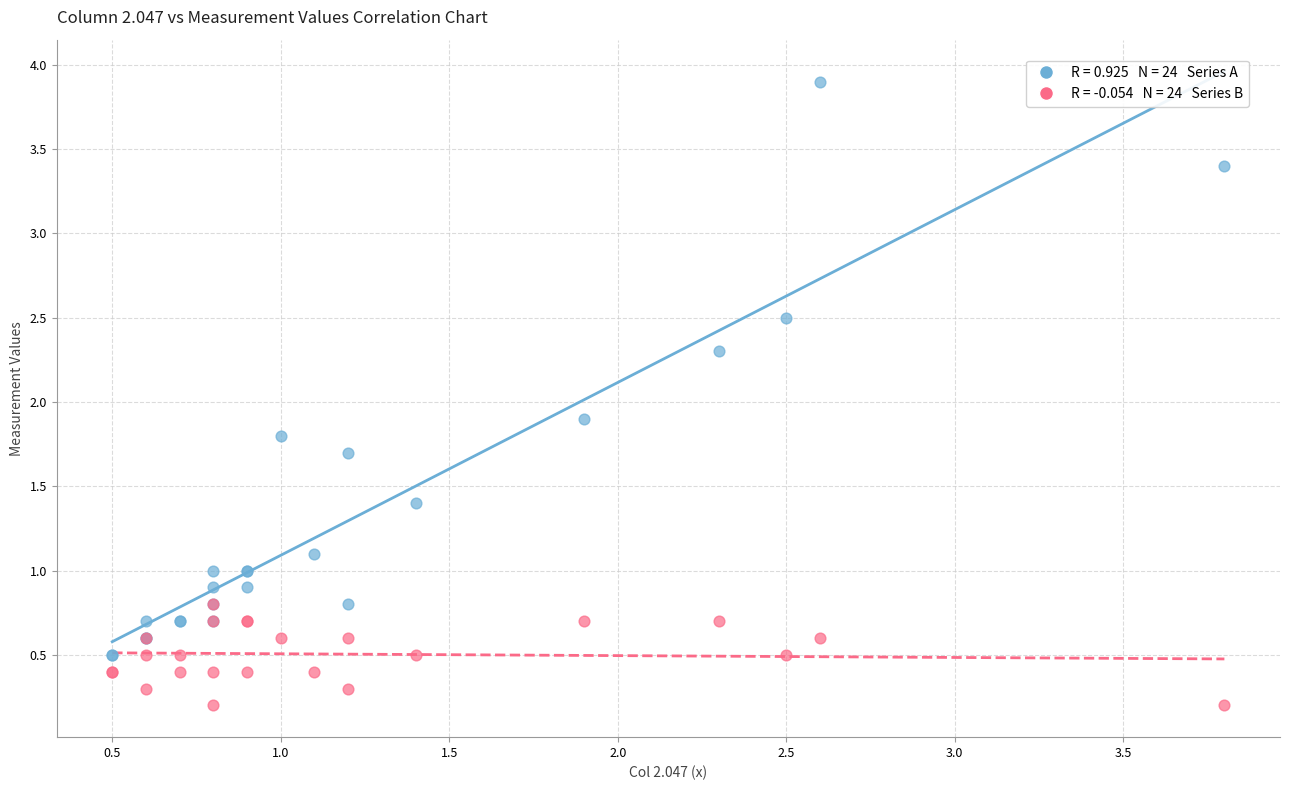

Across all series, what Y value is closest to 2?

1.9